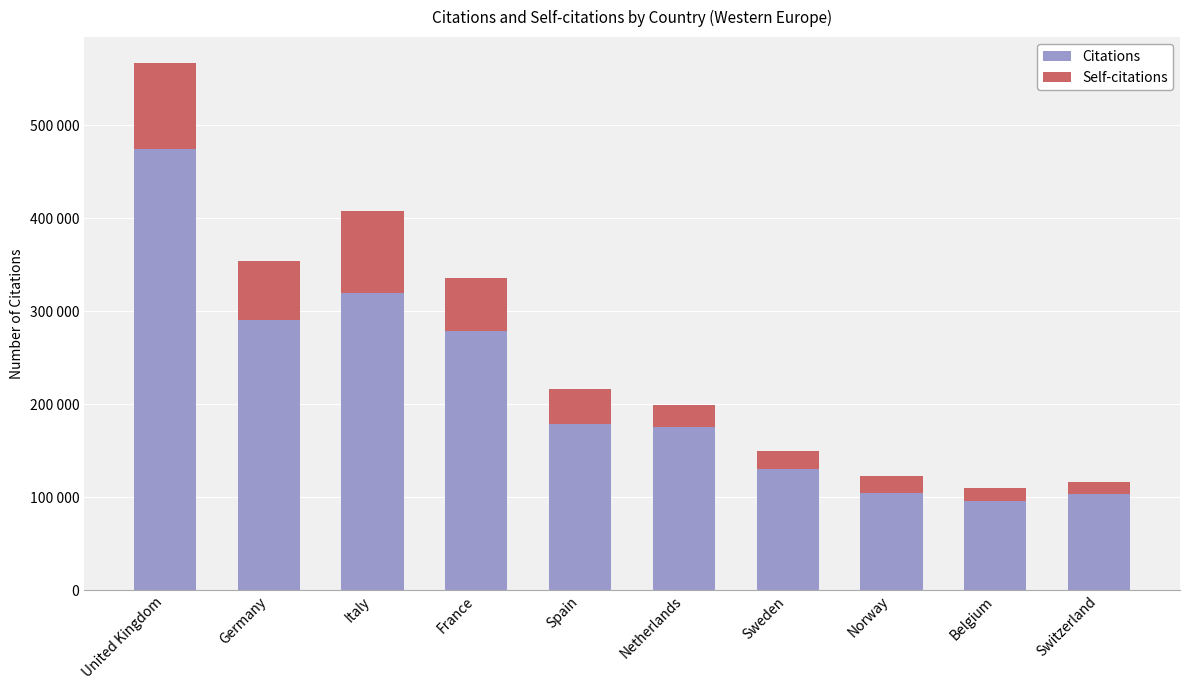

Does the chart contain any negative values?

No